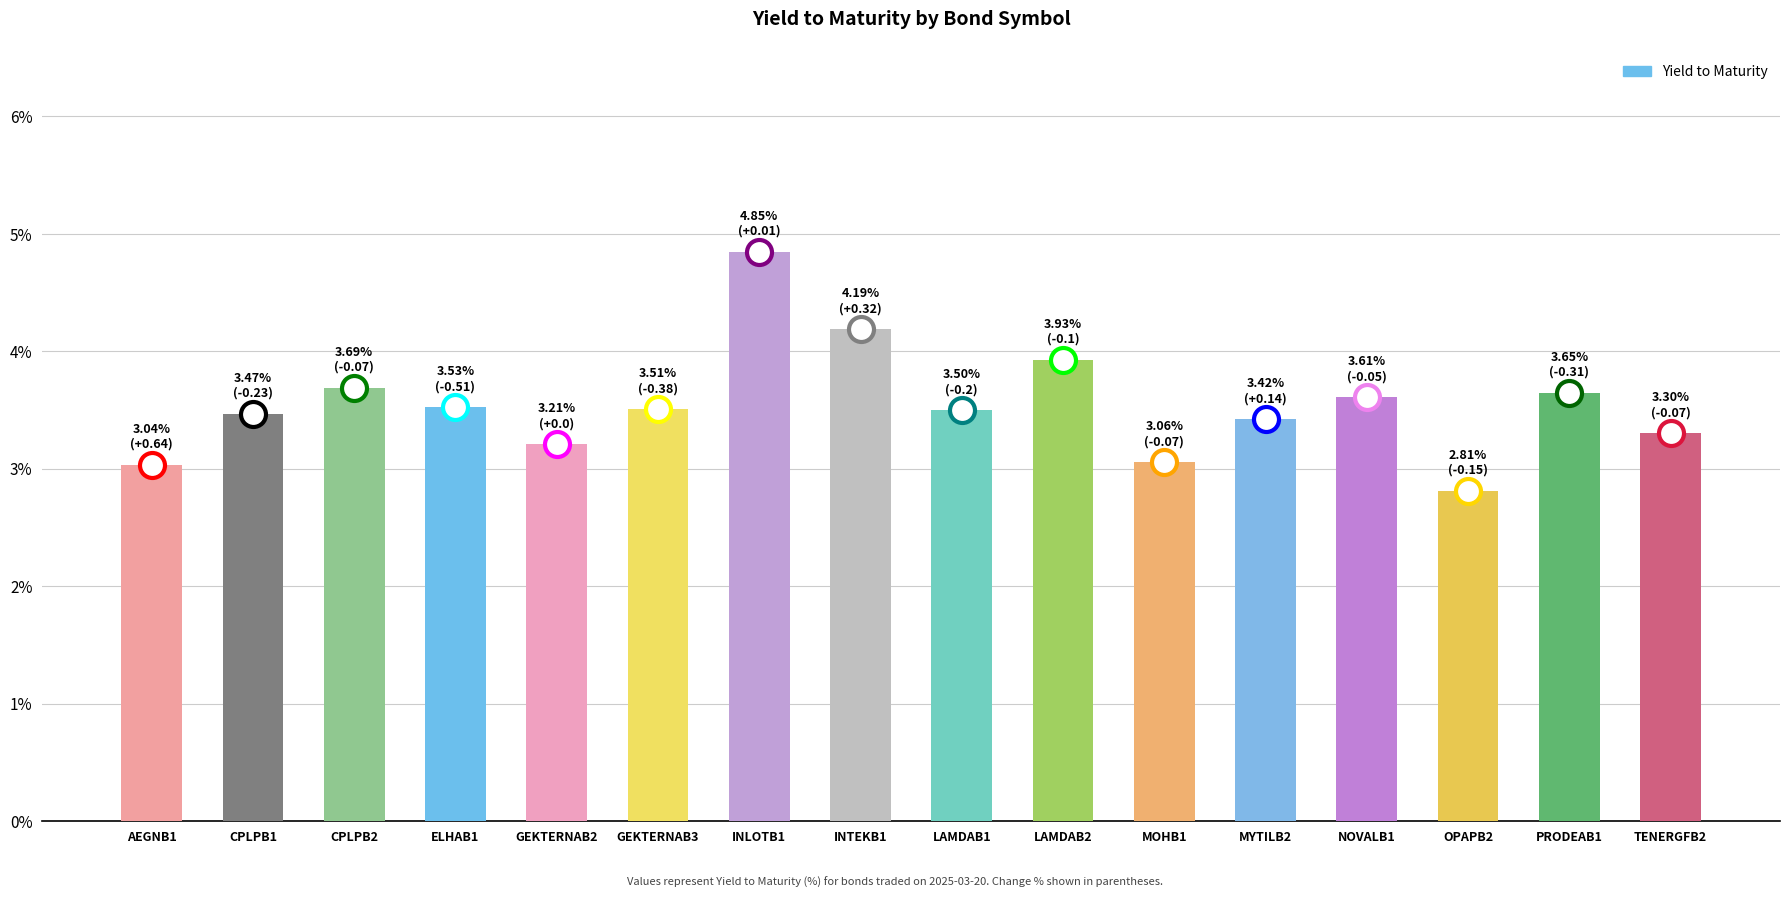

Which has a higher value, CPLPB2 or GEKTERNAB2?

CPLPB2